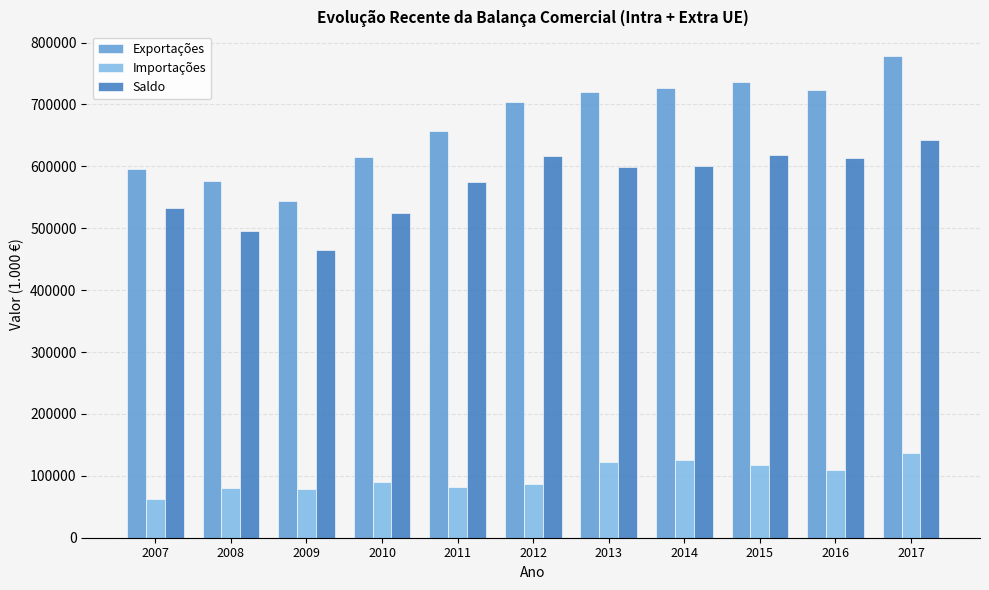

Which series changed the most between 2009 and 2012?

Exportações